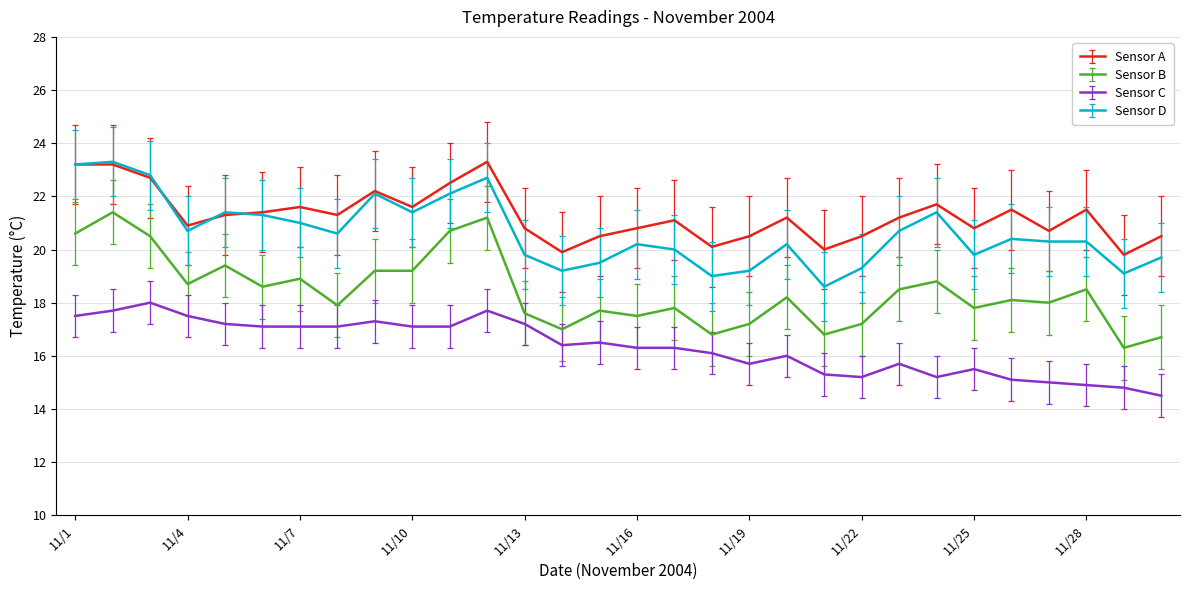

What is the minimum value shown in the chart?

14.5